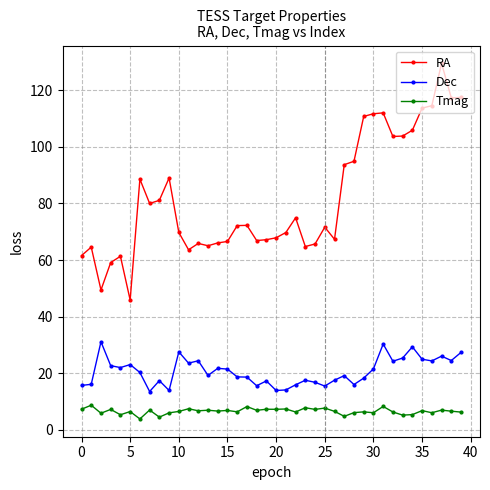

What is the sum of all RA values?

3267.2